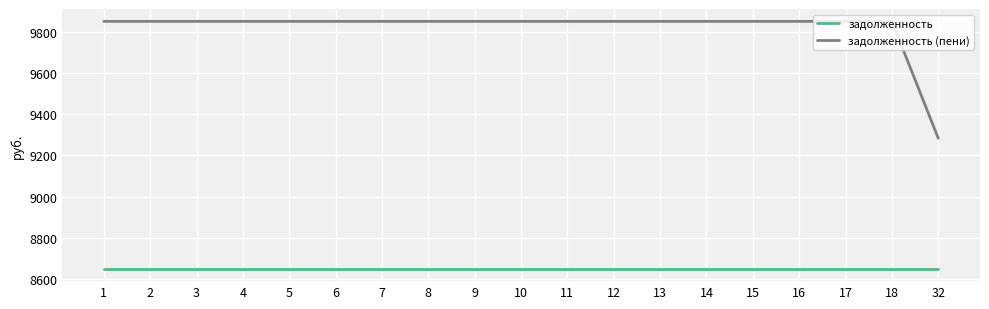

The value of задолженность at 12 is 3411.8. True or false?

False